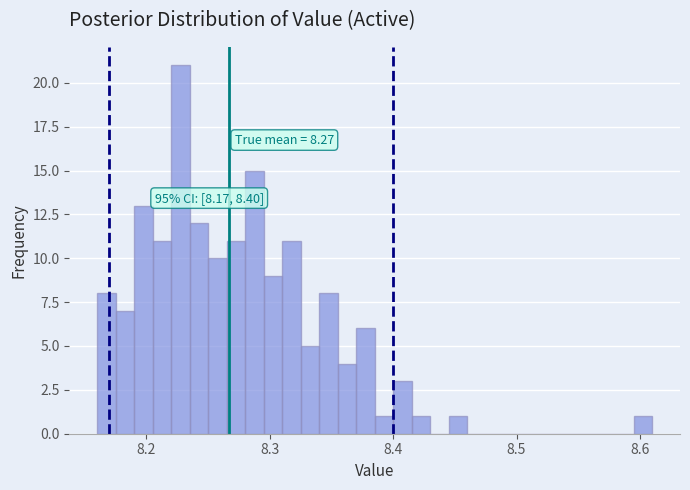

Around what value on the x-axis is the tallest bar? Give the approximate position of its centre, as read against the axis.

8.23